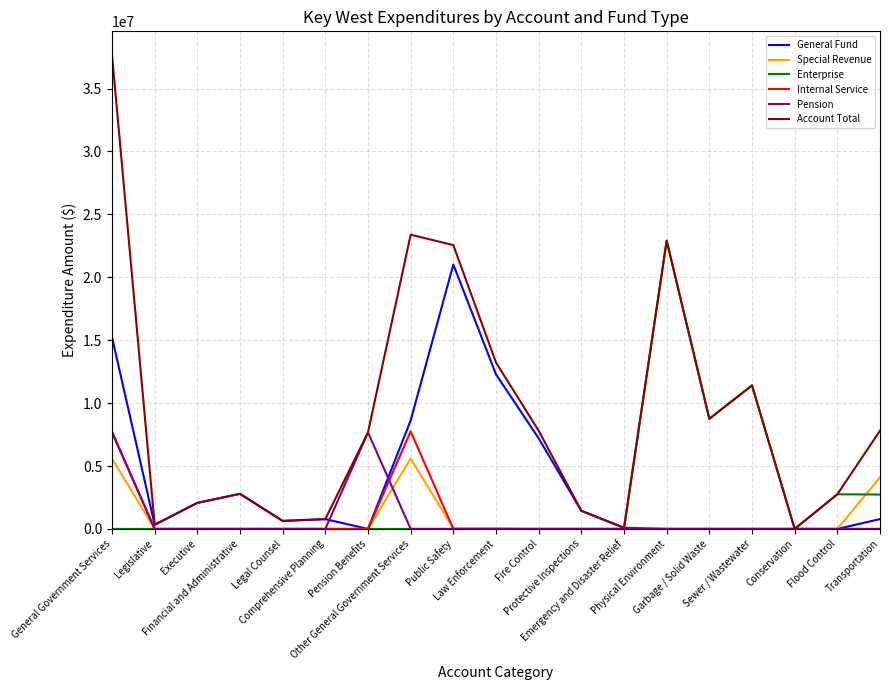

What is the difference between the maximum and minimum values in the Enterprise series?

22912526